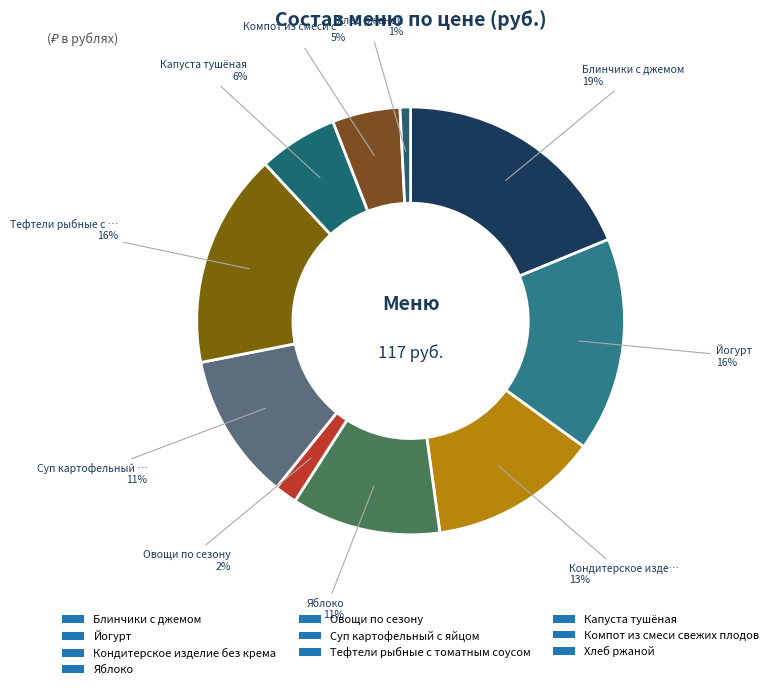

How many segments does this pie chart have?

10